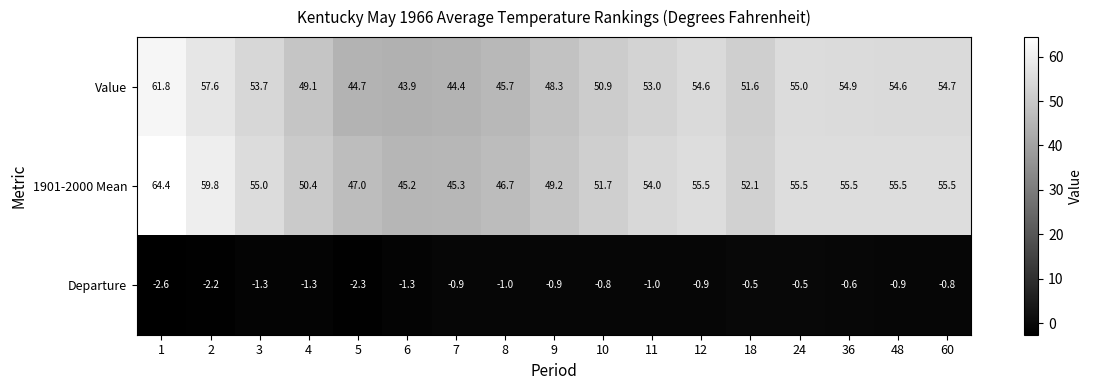

What is the average value of the Value series?

51.7